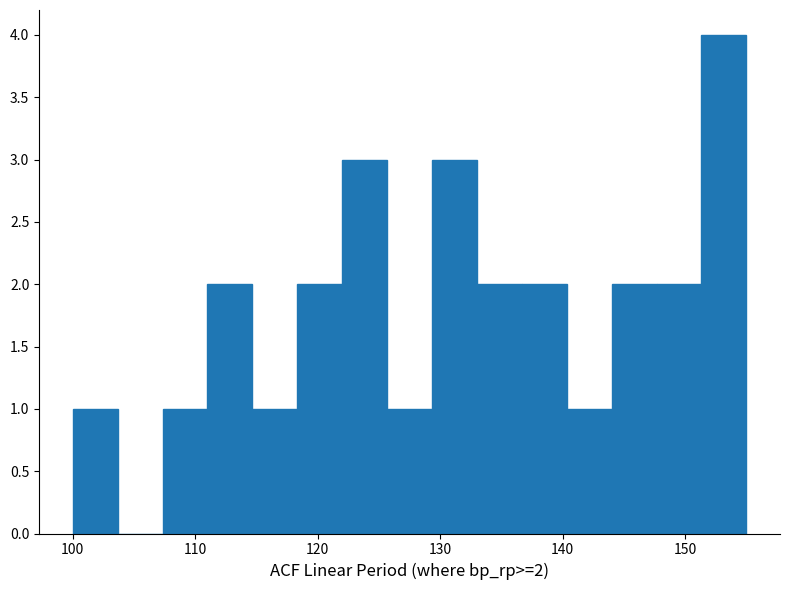

Around what value on the x-axis is the tallest bar? Give the approximate position of its centre, as read against the axis.

153